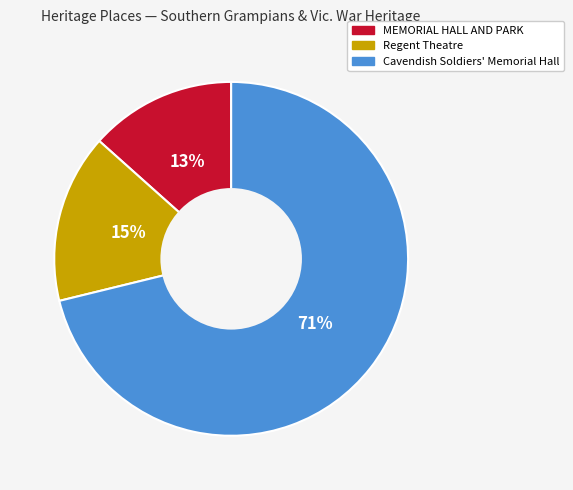

Does any single category account for the majority?

Yes